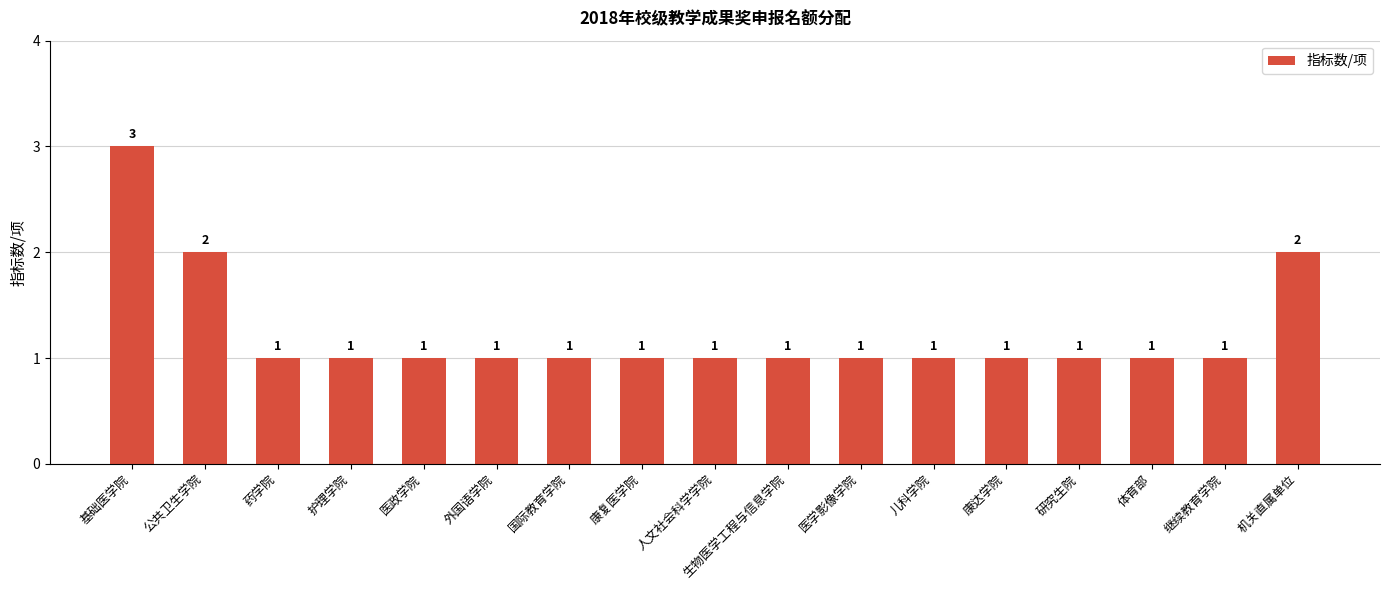

What is the difference between the maximum and minimum values?

2